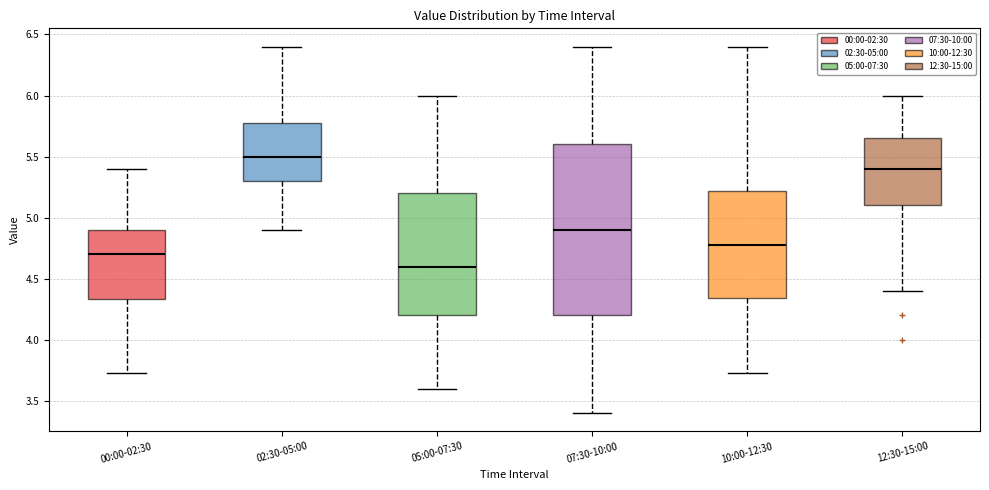

Reading left to right, transcribe this box plot: for each box, give where its median line is, the range the box spans, and where its two whiskers end, as read against the y-axis. The values are not printed on the chart, so give them approximately, as read against the axis.

00:00-02:30: median 4.70, box 4.35 to 4.90, whiskers 3.75 to 5.40
02:30-05:00: median 5.50, box 5.30 to 5.80, whiskers 4.90 to 6.40
05:00-07:30: median 4.60, box 4.20 to 5.20, whiskers 3.60 to 6.00
07:30-10:00: median 4.90, box 4.20 to 5.60, whiskers 3.40 to 6.40
10:00-12:30: median 4.80, box 4.35 to 5.20, whiskers 3.75 to 6.40
12:30-15:00: median 5.40, box 5.10 to 5.65, whiskers 4.40 to 6.00